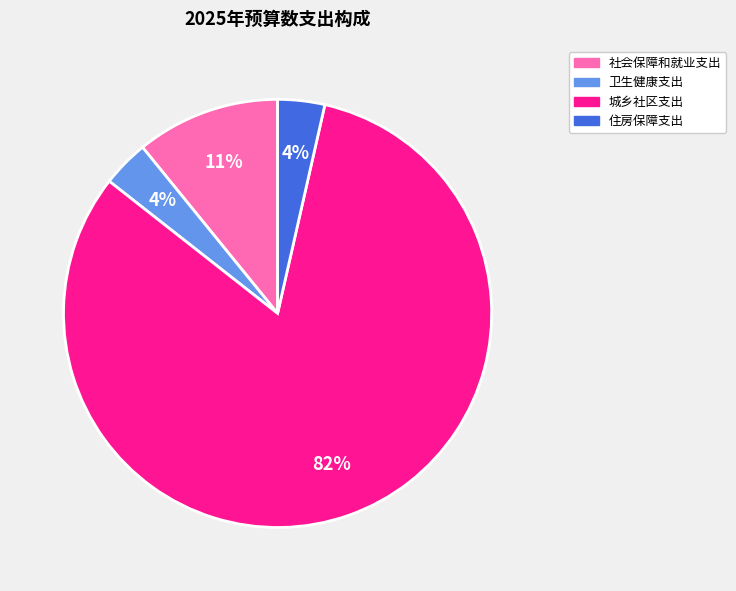

Which has a higher value, 城乡社区支出 or 卫生健康支出?

城乡社区支出